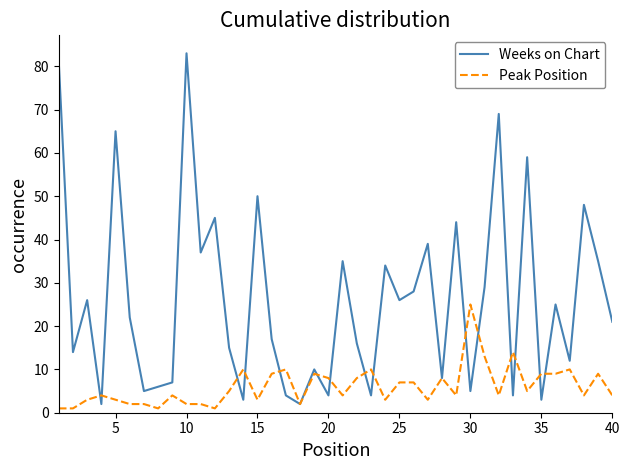

Which series has the largest range (max minus min)?

Weeks on Chart